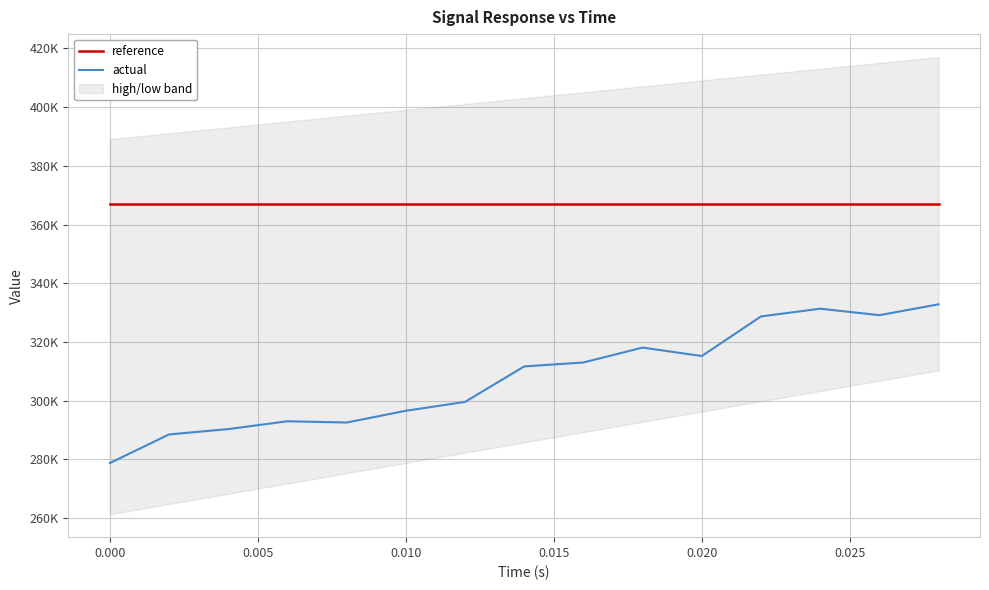

Which series has the widest spread of values?

actual